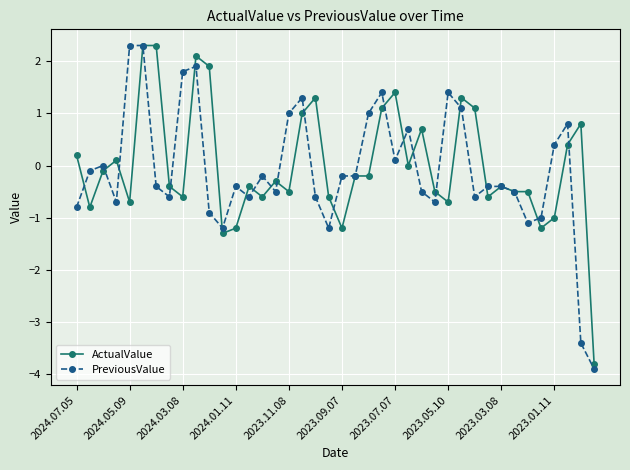

True or false: ActualValue has more than 0 points higher than both neighbors.

True